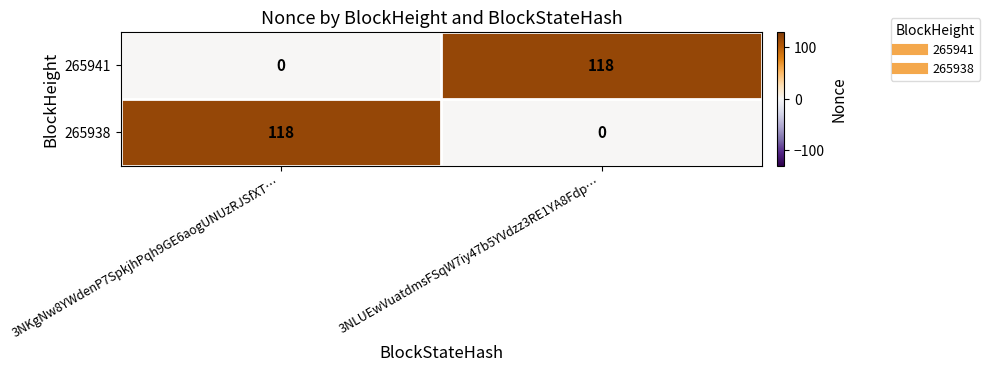

Is the value of 265941 at 3NLUEwVuatdmsFSqW7iy47b5YVdzz3RE1YA8Fdp… greater than the value of 265938 at 3NLUEwVuatdmsFSqW7iy47b5YVdzz3RE1YA8Fdp…?

Yes